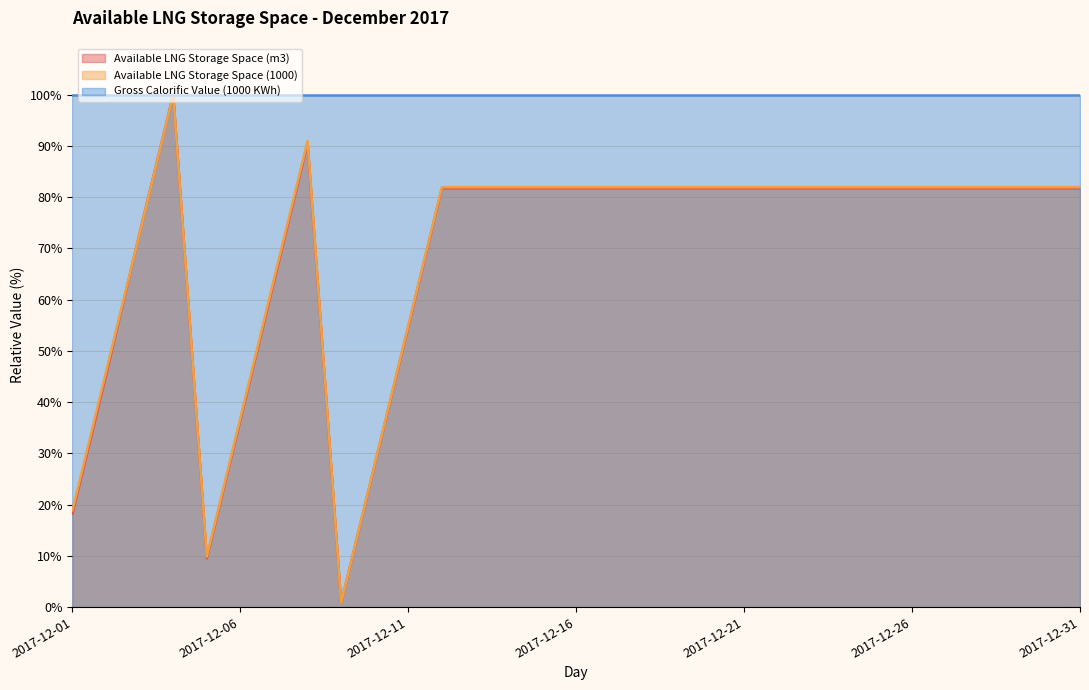

What is the sum of all Available LNG Storage Space (1000) values?

2162.1